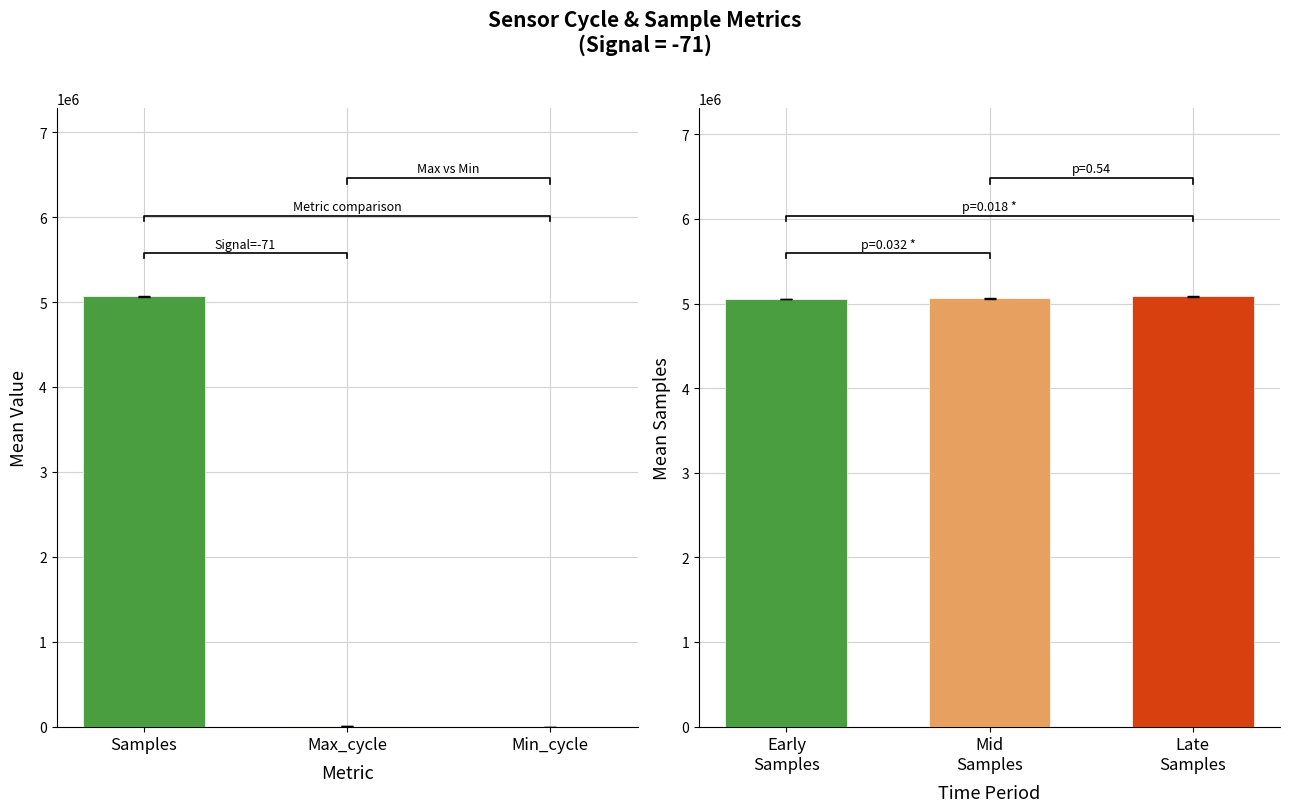

Rank the series at 29 from lowest to highest value.

Min_cycle, Max_cycle, Samples